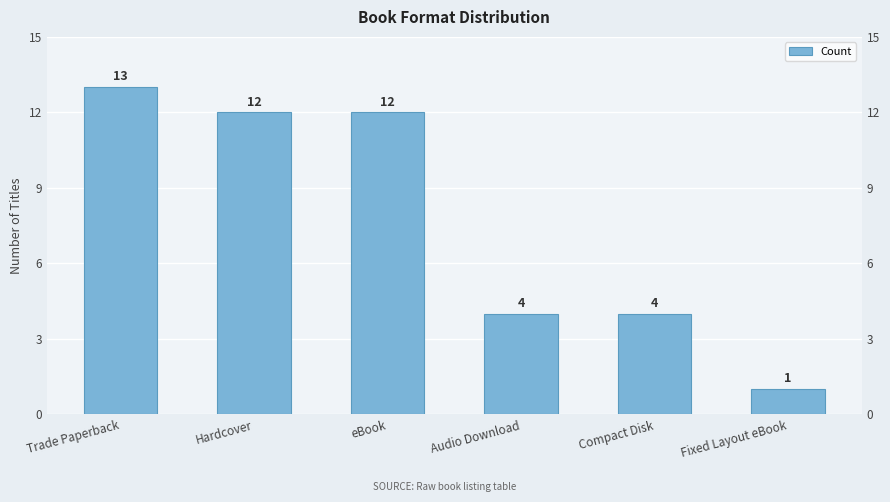

Reading left to right, extract all data points from this chart.

13	12	12	4	4	1